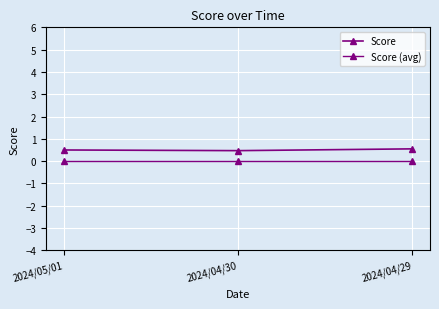

Which series has the widest spread of values?

Score